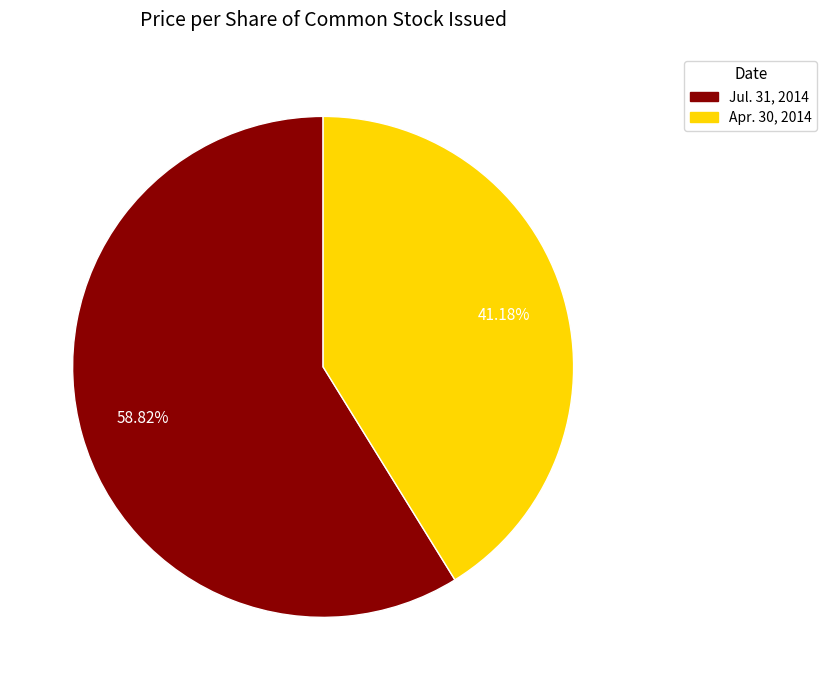

Which slice represents more than half of the pie?

Jul. 31, 2014